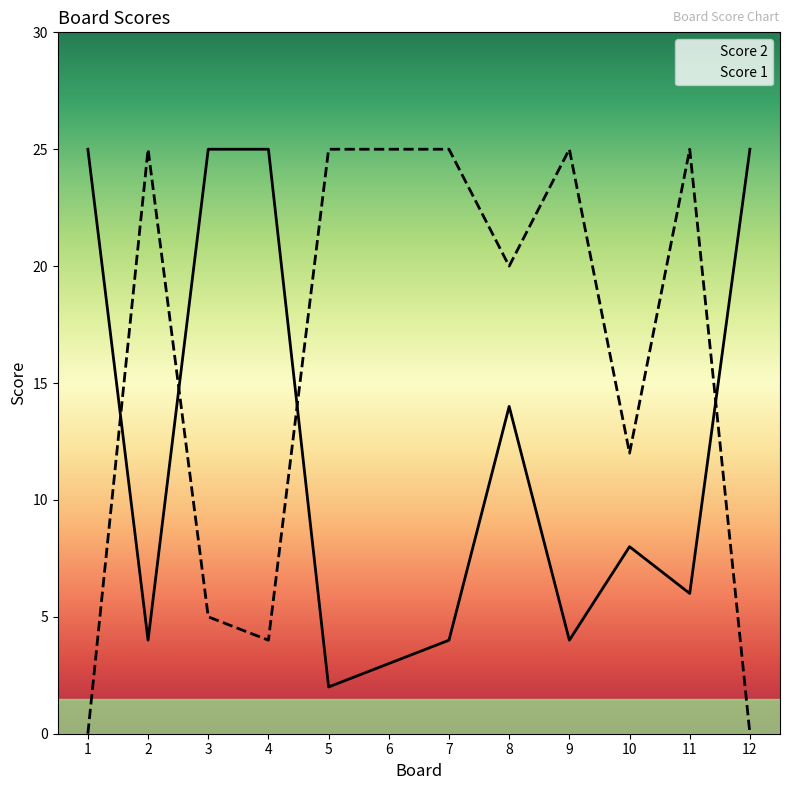

Which category has the highest value in the Score 1 series?

2